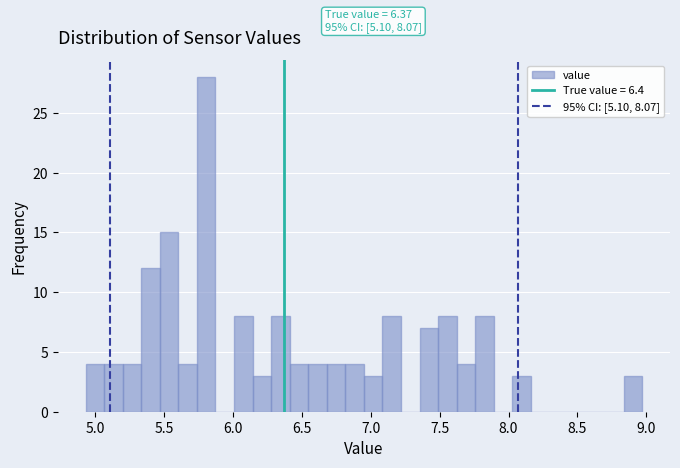

Read against the x-axis, roughly where is the centre of the tallest bar?

5.80